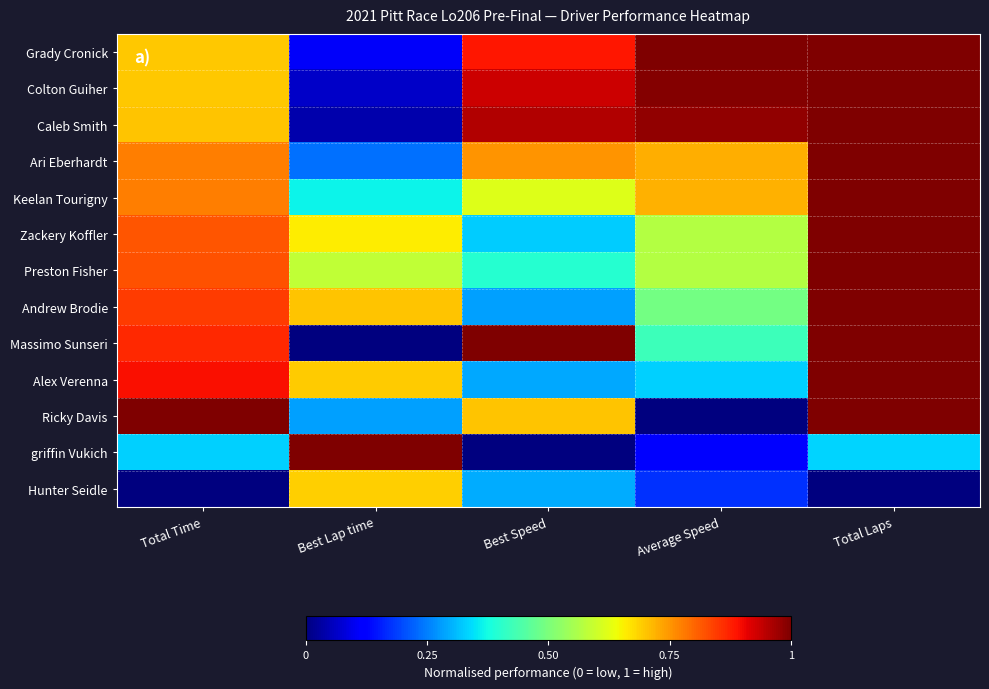

Rank the series by their maximum value, from lowest to highest.

Hunter Seidle, Grady Cronick, Colton Guiher, Caleb Smith, Ari Eberhardt, Keelan Tourigny, Zackery Koffler, Preston Fisher, Andrew Brodie, Massimo Sunseri, Alex Verenna, Ricky Davis, griffin Vukich